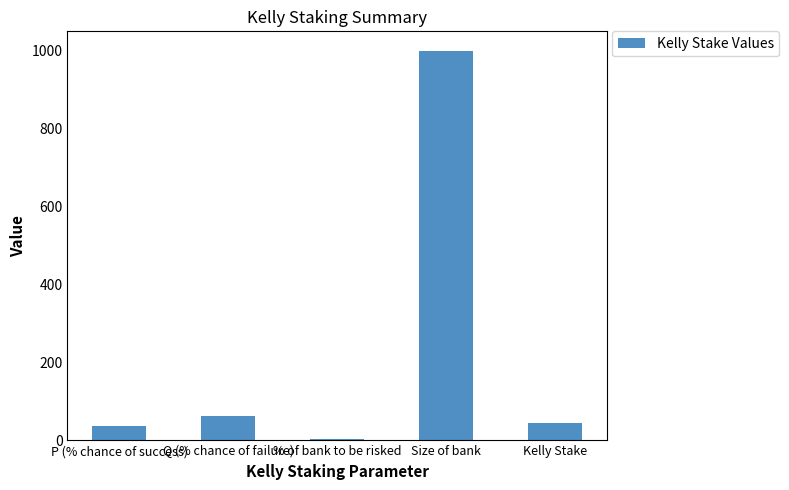

What is the greatest value displayed?

1000.0